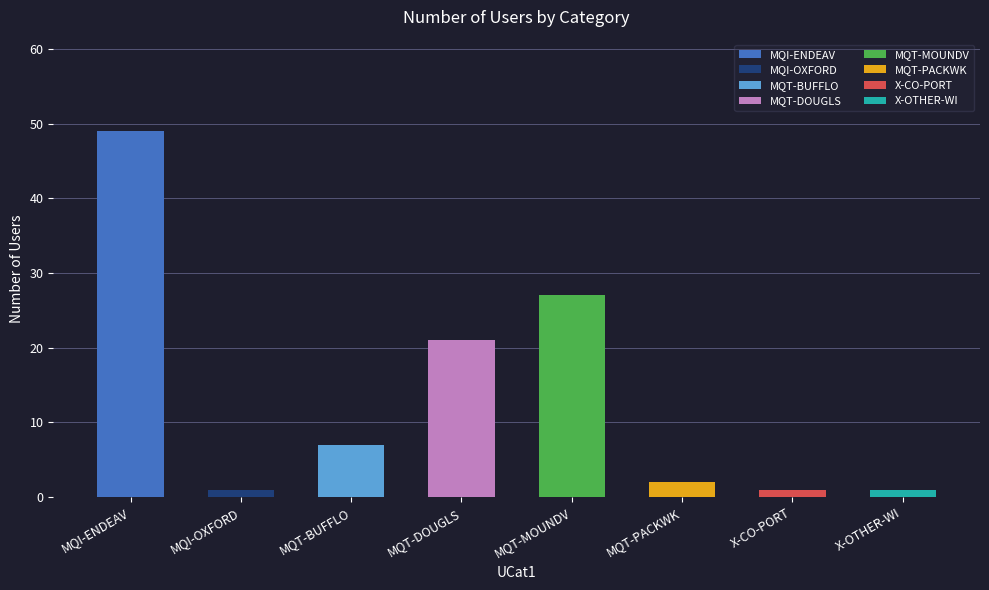

How many values exceed 7?

3